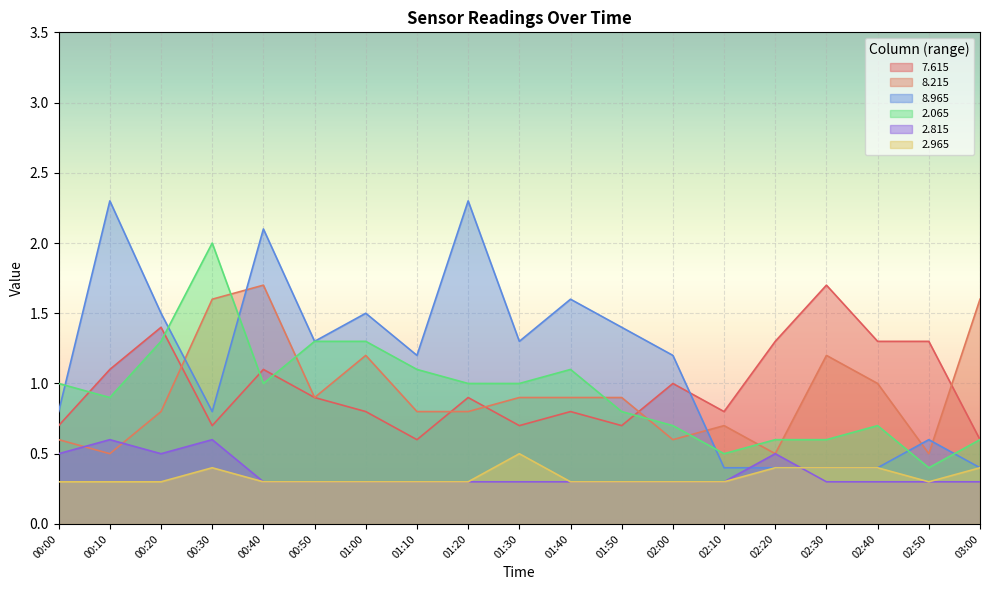

At which label does   2.965 reach its minimum?

00:00